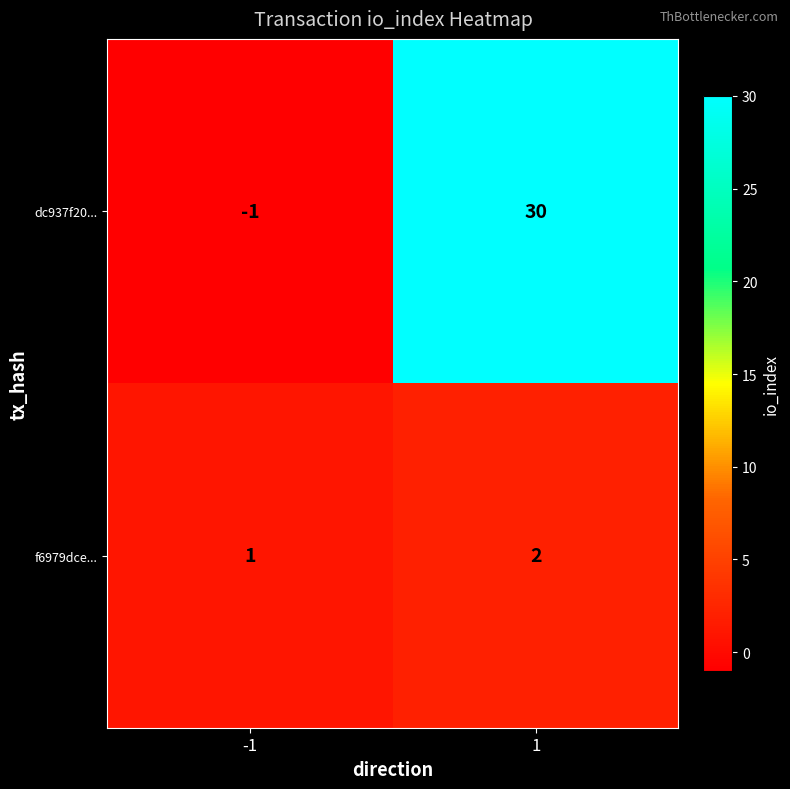

Reading left to right, transcribe all the data shown in this chart.

dc937f20...: -1	30
f6979dce...: 1	2